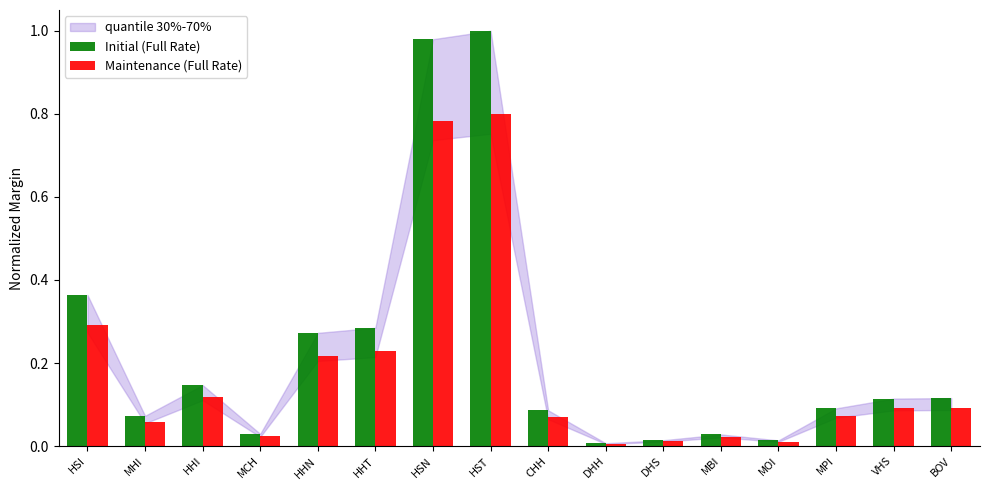

Is it true that Initial (Full Rate) equals 0.1 at CHH?

True